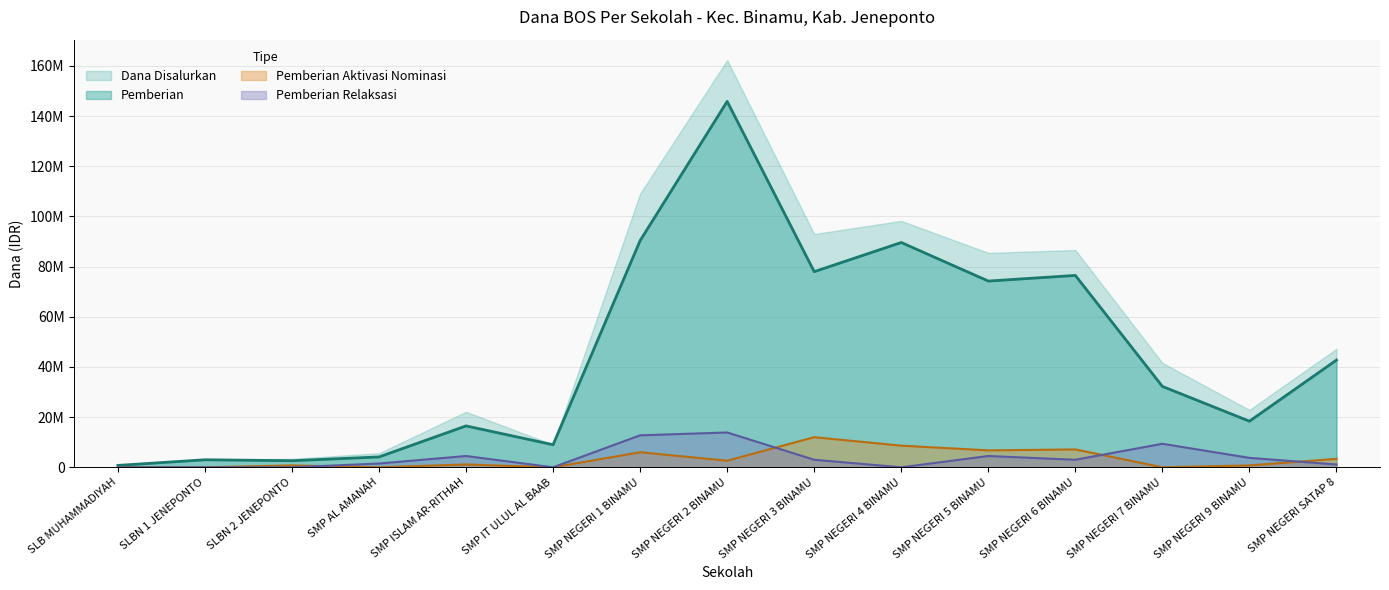

Does the chart display data point markers on the line(s)?

No